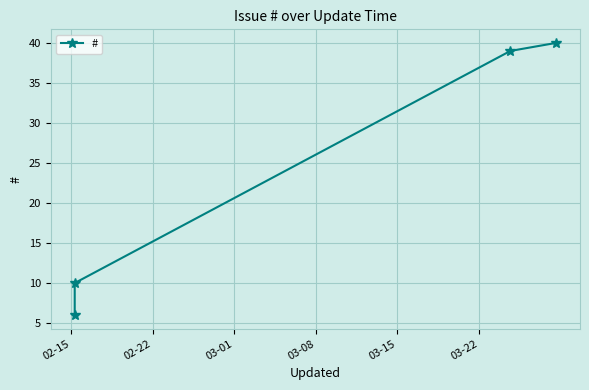

What is the maximum value shown in the chart?

40